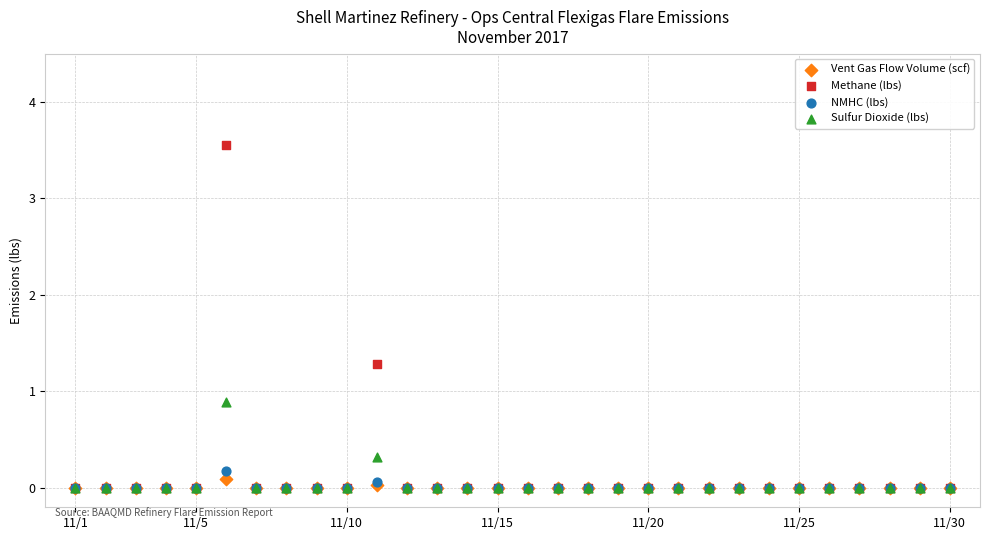

Across all series, what Y value is closest to 1?

0.9